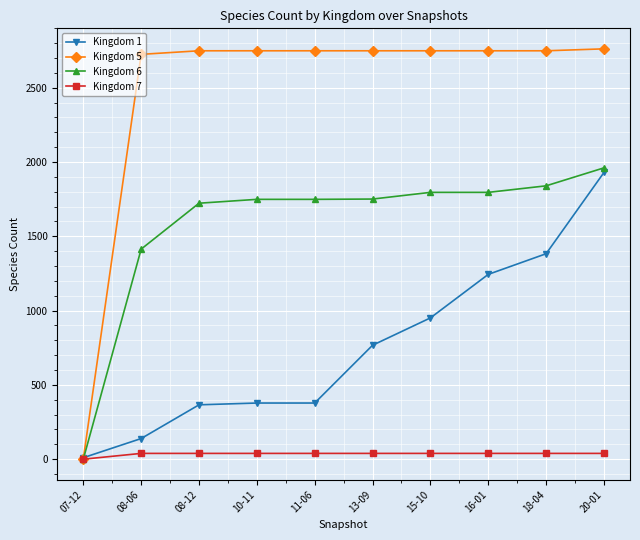

Rank the series by their maximum value, from lowest to highest.

Kingdom 7, Kingdom 1, Kingdom 6, Kingdom 5